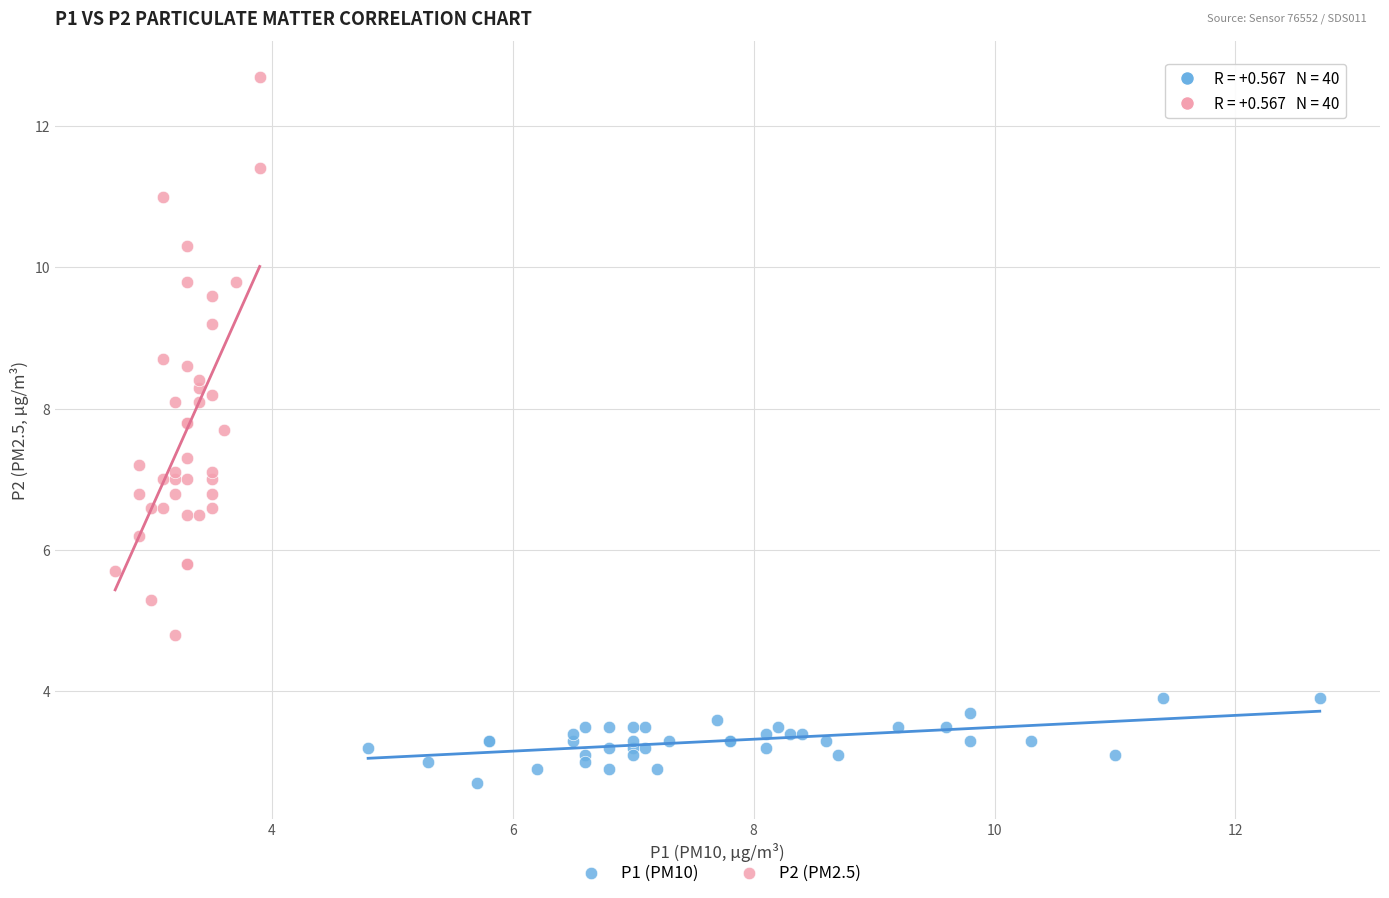

What are all the series names shown in the legend?

P1 (PM10), P2 (PM2.5)